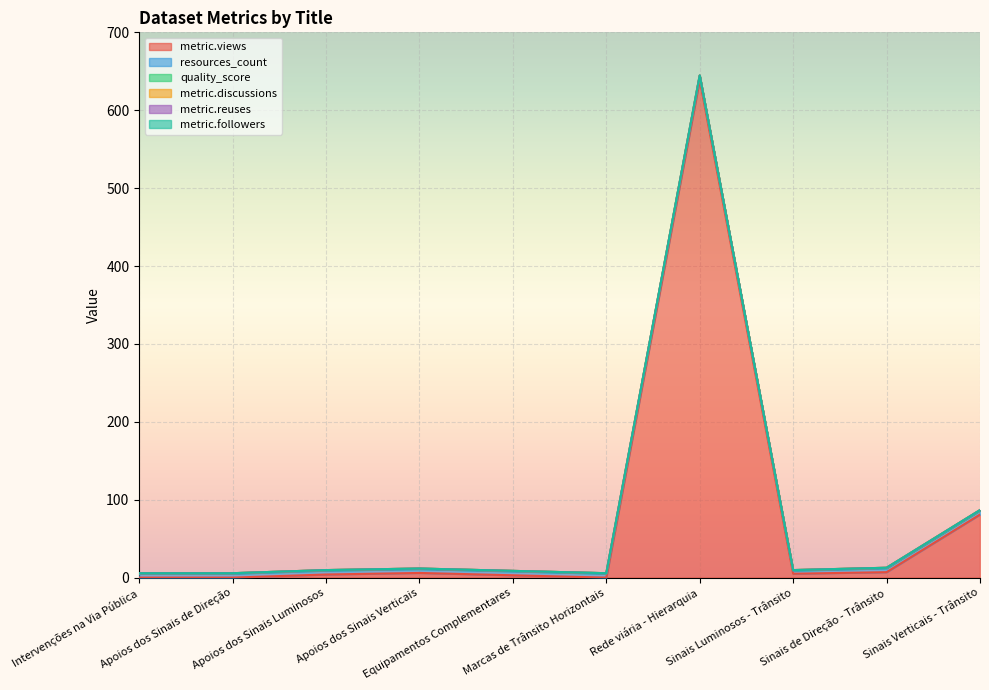

What is the value of the metric.views point at the 10th from the left?

81.0